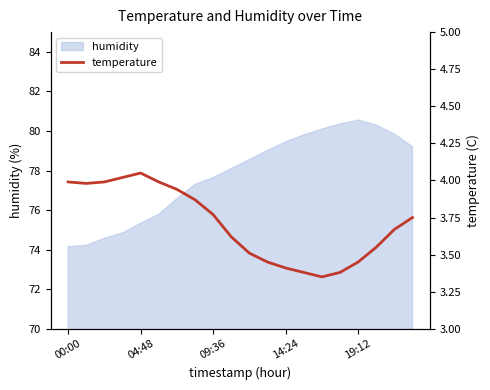

The value of humidity at 09:36 is 77.6. True or false?

True